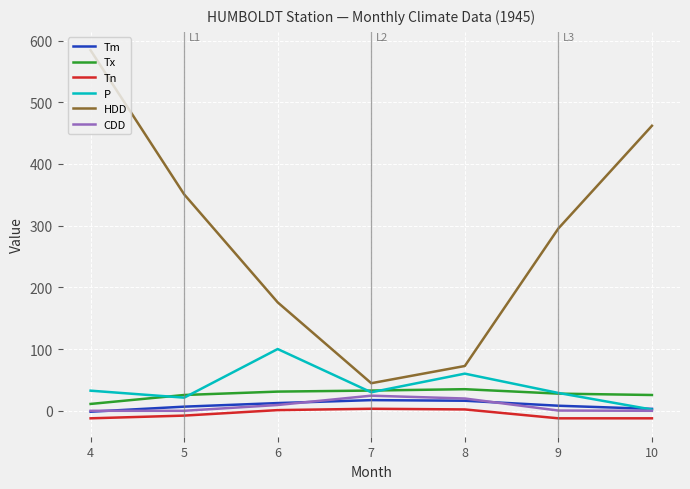

Which series changed the most between 4 and 5?

HDD